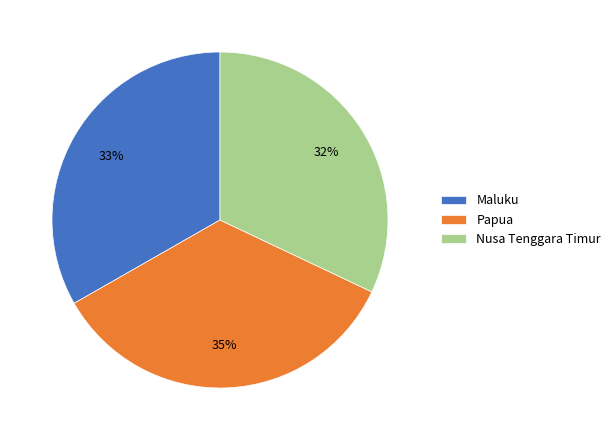

Is there any slice that represents more than half of the pie?

No